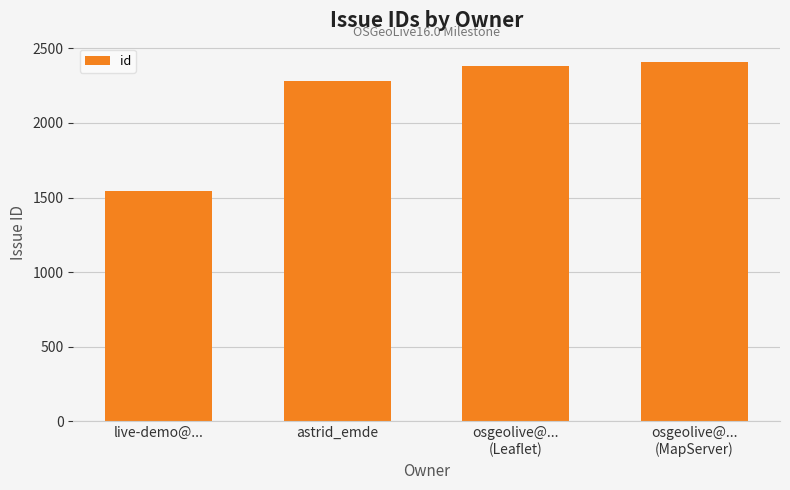

What is the maximum value shown in the chart?

2410